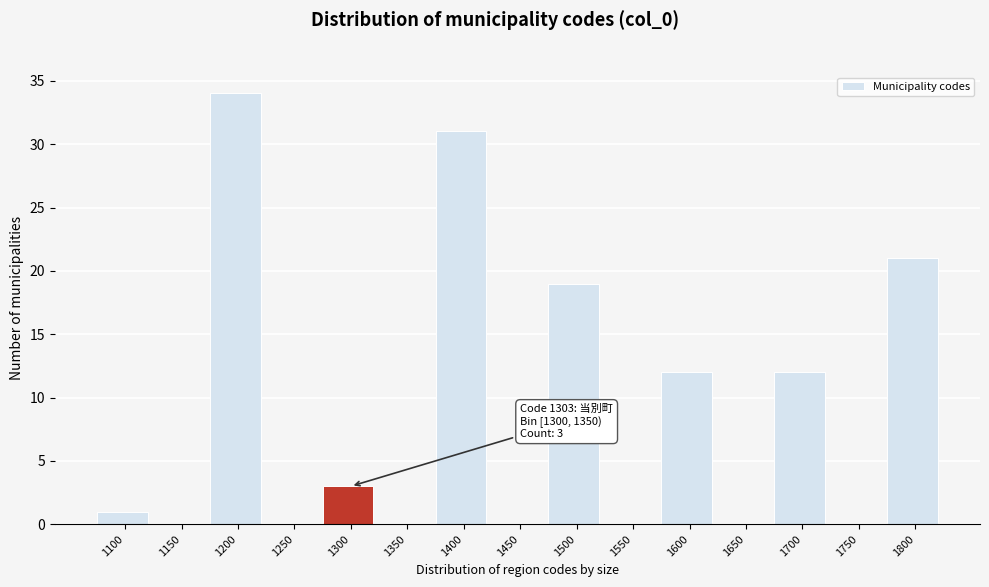

Reading left to right, transcribe all the data shown in this chart.

1100=1	1150=0	1200=34	1250=0	1300=3	1350=0	1400=31	1450=0	1500=19	1550=0	1600=12	1650=0	1700=12	1750=0	1800=21